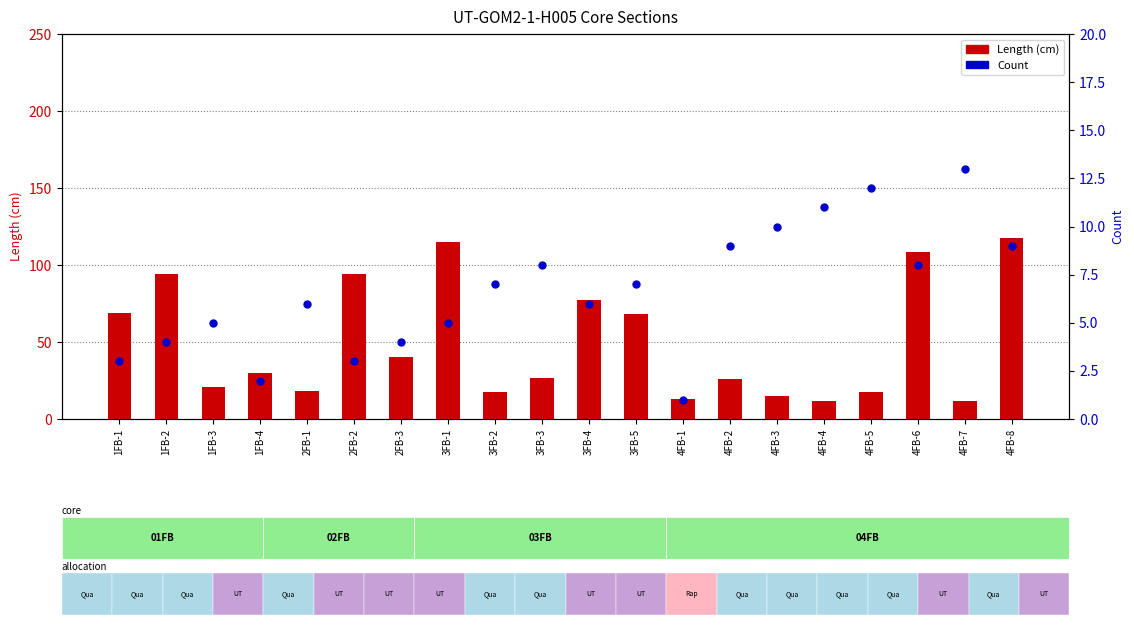

What is the total value across all series at 4FB-5?

29.5